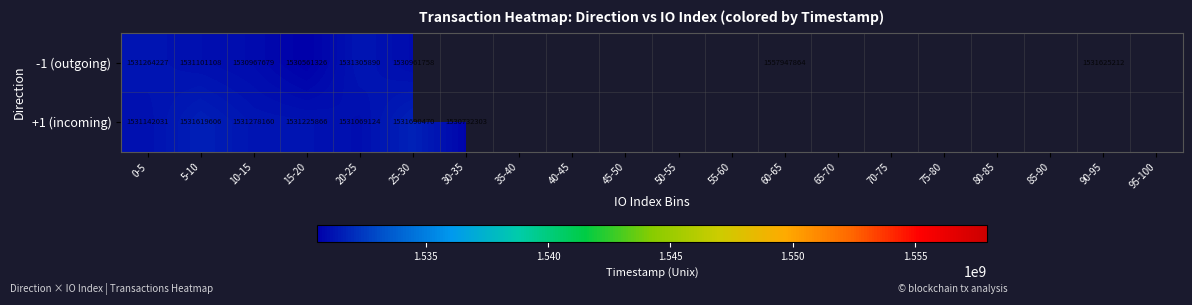

Rank the series at 0-5 from lowest to highest value.

+1 (incoming), -1 (outgoing)